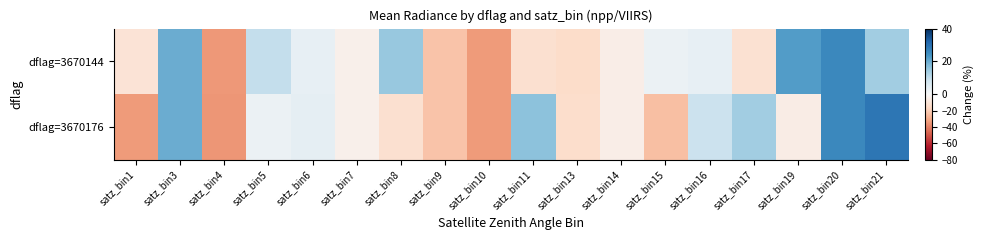

Rank the series by their maximum value, from lowest to highest.

dflag=3670144, dflag=3670176